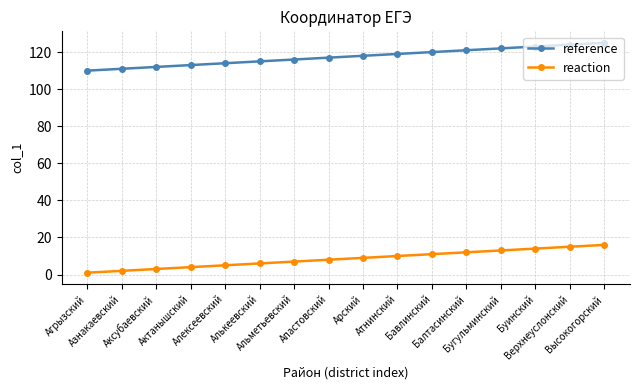

What is the minimum value for reference?

110